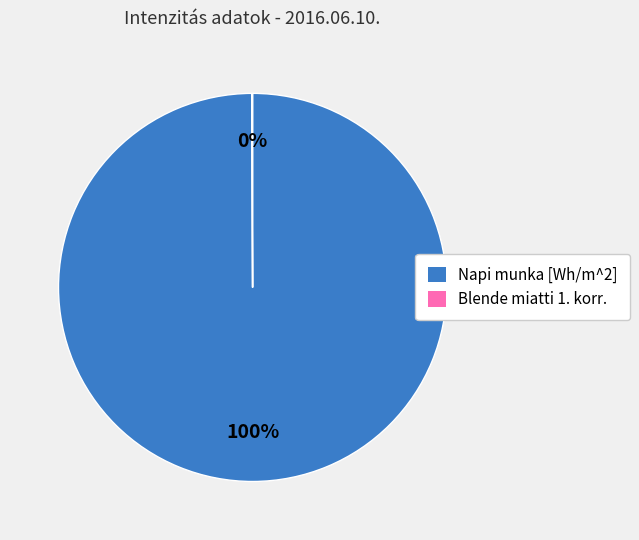

What percentage is the Napi munka [Wh/m^2] slice, to the nearest percent?

100%